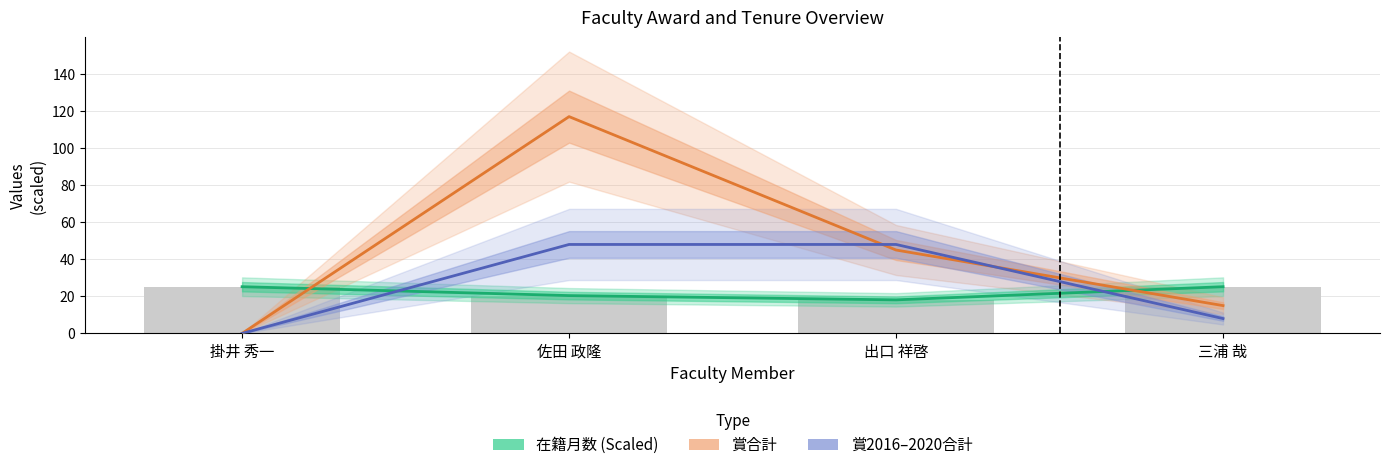

Reading right to left, extract all data points from this chart.

在籍月数 (Scaled): 25.2	18.1	20.4	25.2
賞合計: 15.0	45.0	117.0	0.0
賞2016–2020合計: 8.0	48.0	48.0	0.0